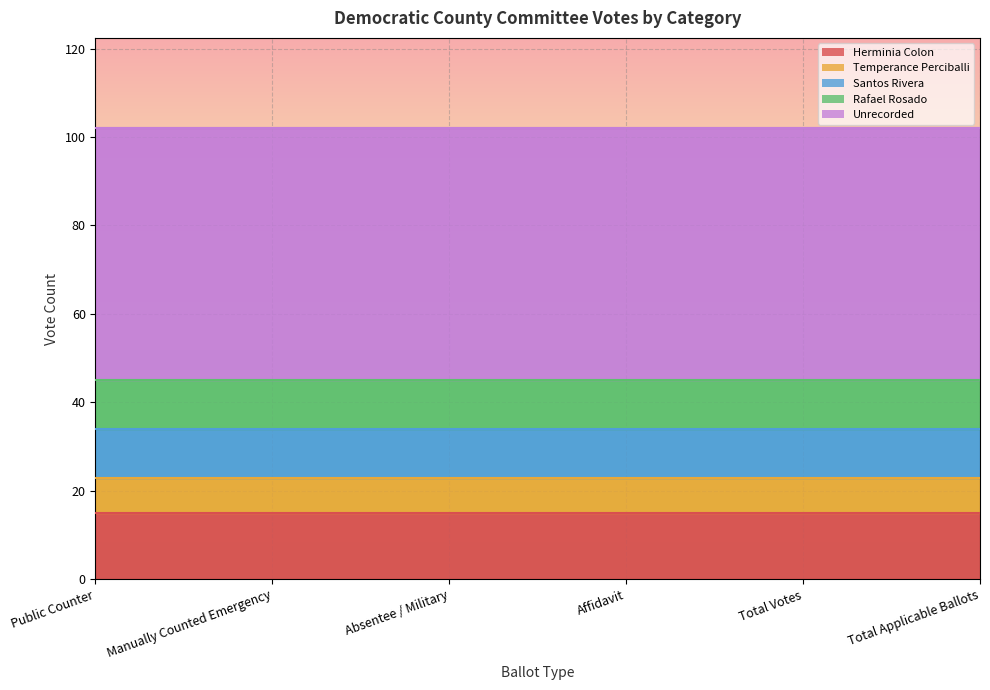

What is the lowest value of the Unrecorded series?

57